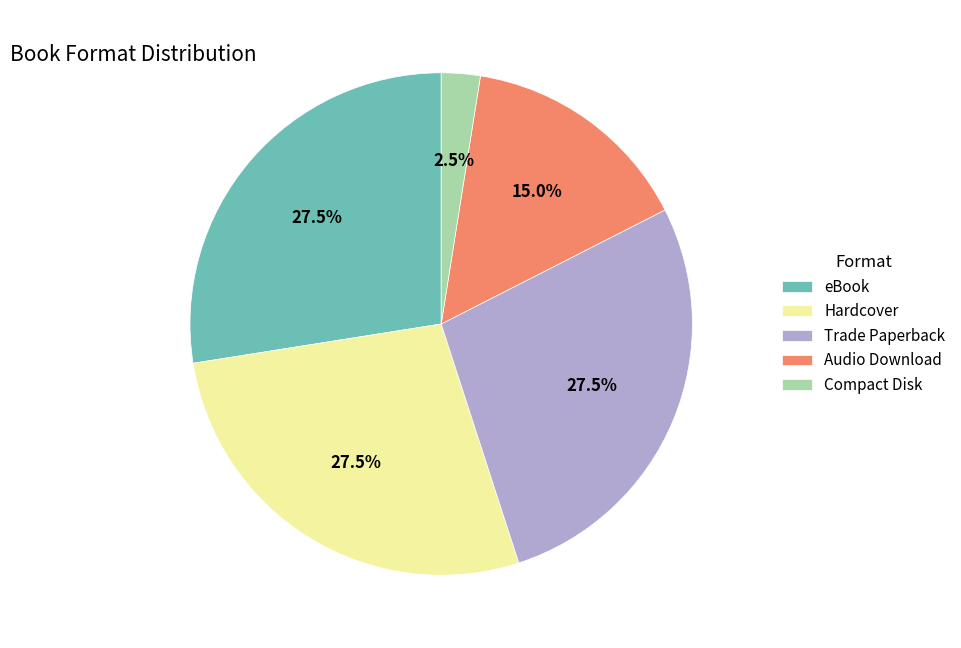

Count the number of slices in the pie.

5